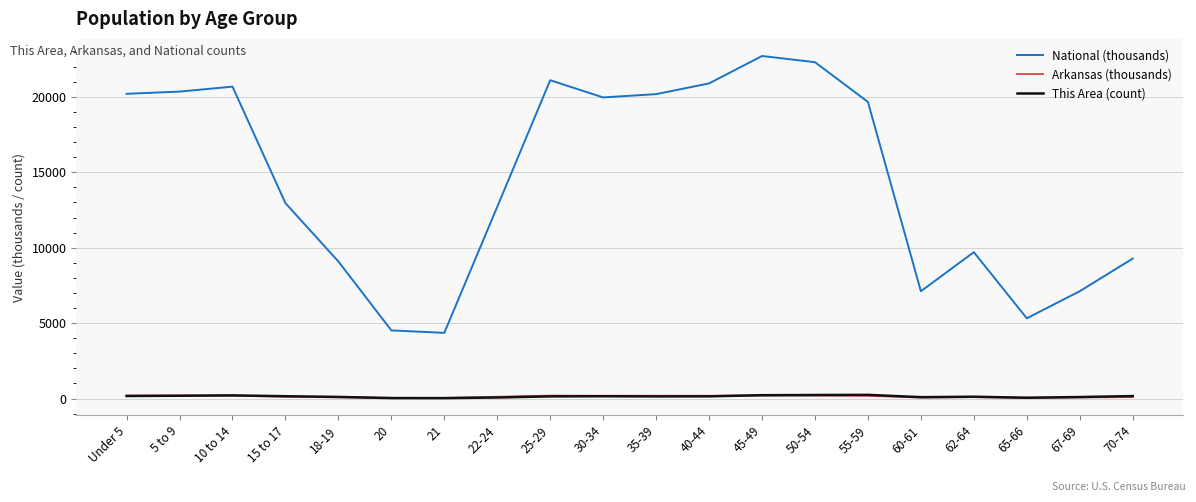

What is the sum of all National (thousands) values?

290191.0